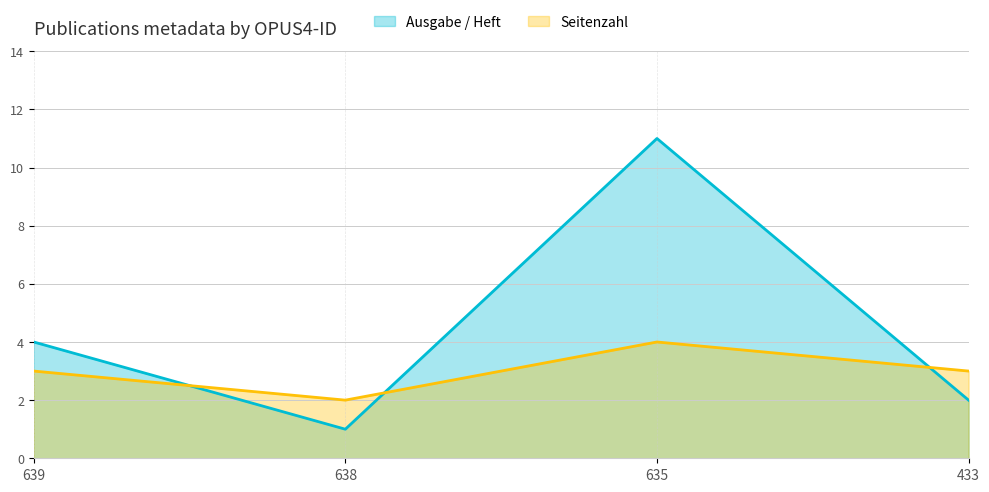

What is the minimum value for Seitenzahl?

2